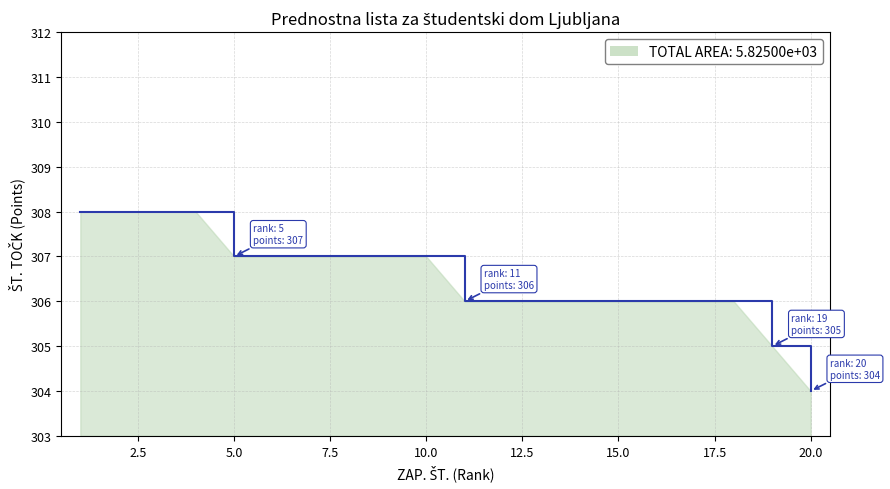

The chart shows a value of 307 at 5.0. True or false?

True